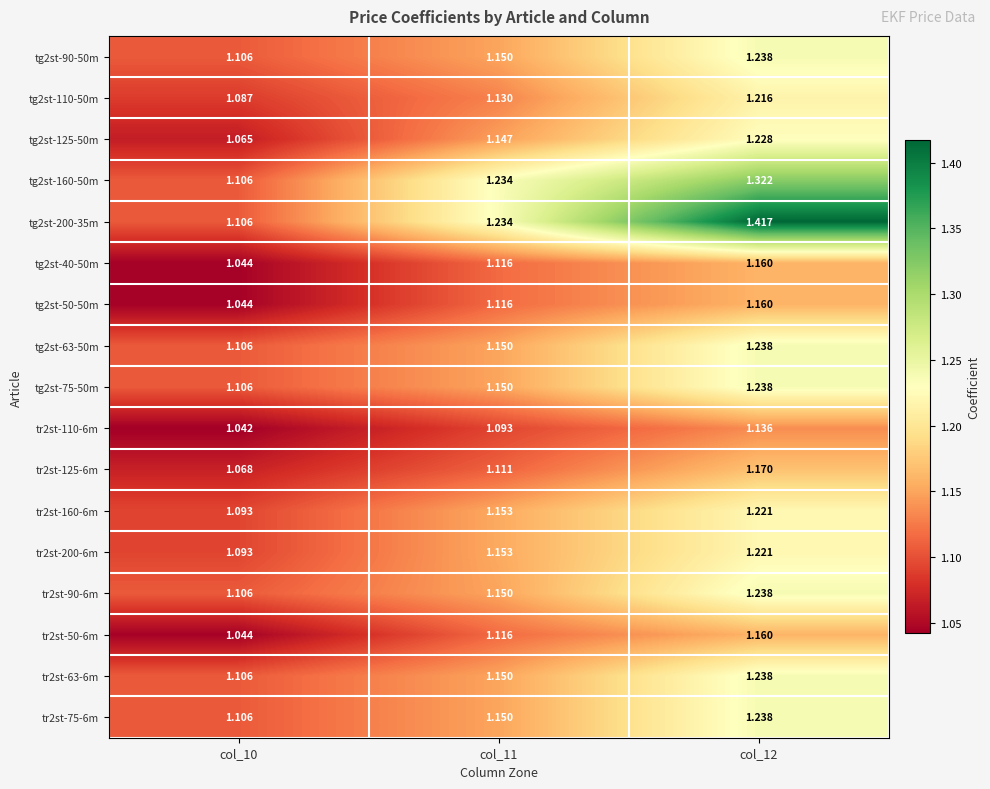

Is the value of tr2st-125-6m at col_11 greater than the value of tg2st-50-50m at col_10?

Yes